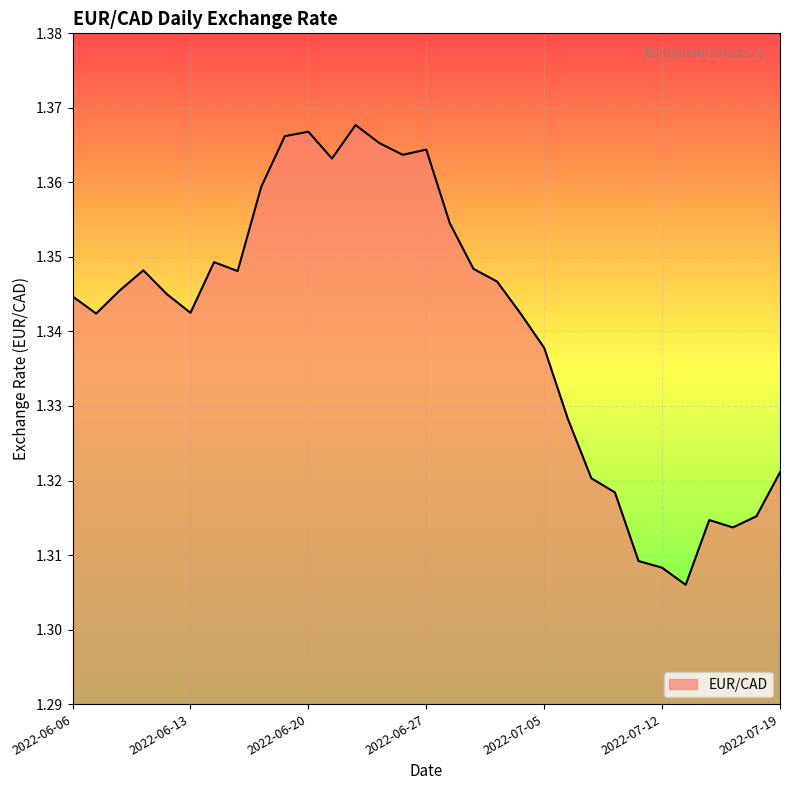

How many lines are shown in the chart?

1